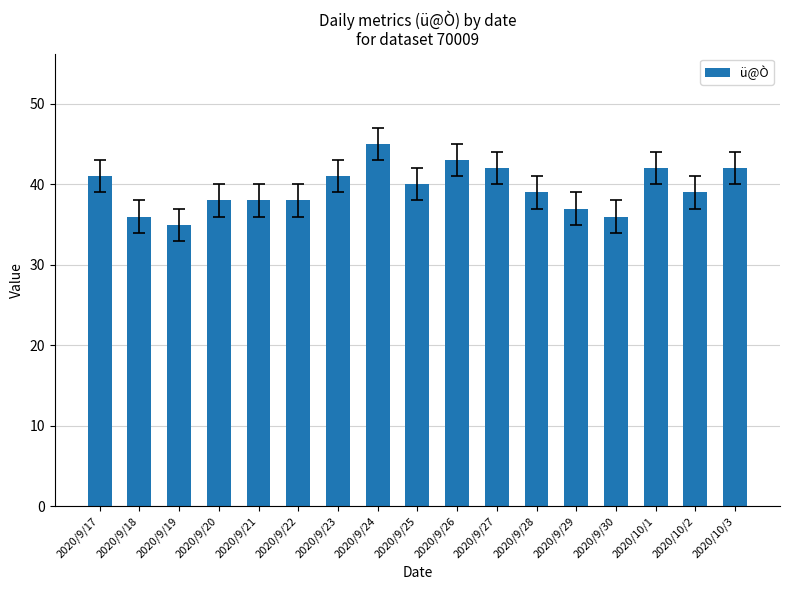

Is it true that the value at 2020/9/26 is 65?

False